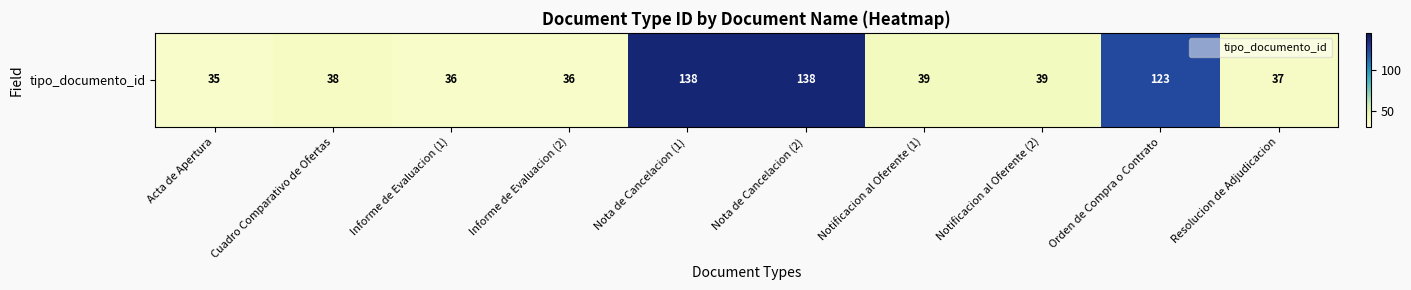

What is the change in value from Orden de Compra o Contrato to Resolucion de Adjudicacion?

-86